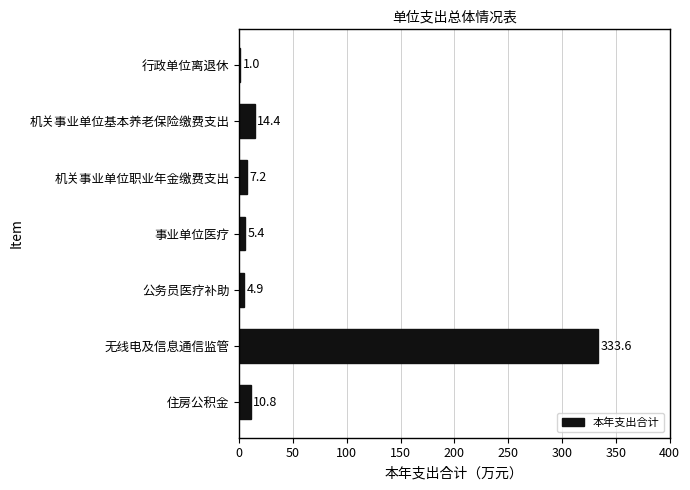

Reading top to bottom, what are all the values shown in this chart?

行政单位离退休=1.0	机关事业单位基本养老保险缴费支出=14.4	机关事业单位职业年金缴费支出=7.2	事业单位医疗=5.4	公务员医疗补助=4.9	无线电及信息通信监管=333.6	住房公积金=10.8